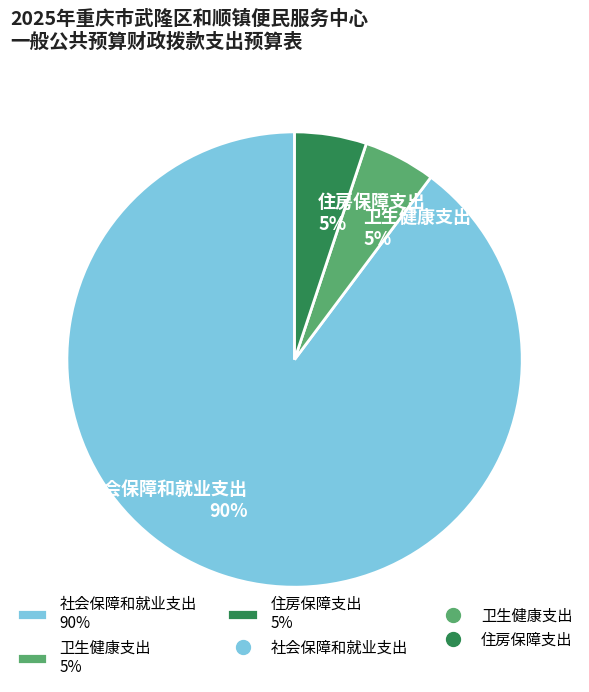

To the nearest percent, what is the combined percentage of 卫生健康支出 5% and 社会保障和就业支出 90%?

95%